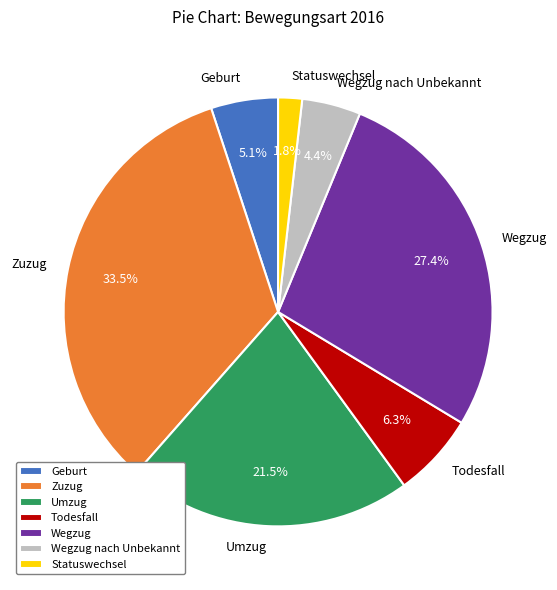

Which slice is the smallest?

Statuswechsel